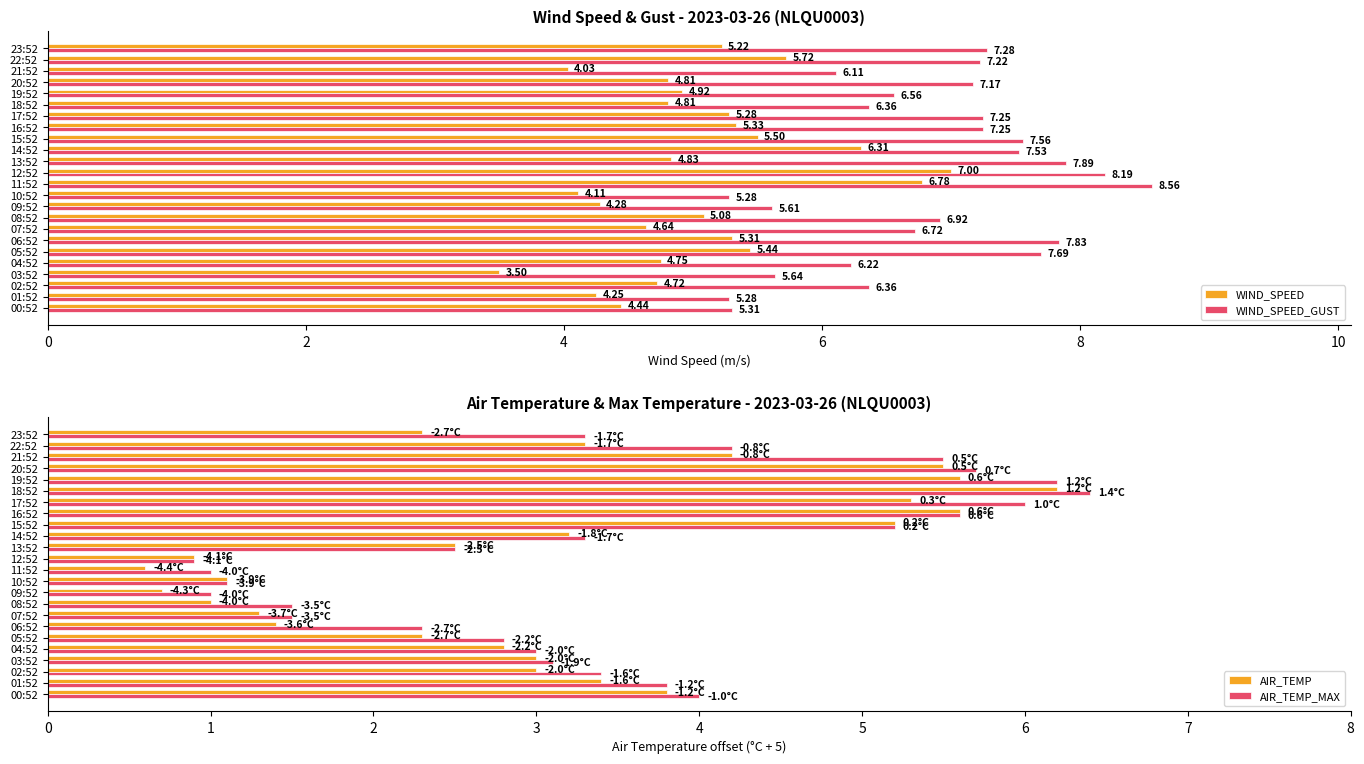

The AIR_TEMP_MAX series shows 3.2 at 18:52. True or false?

False